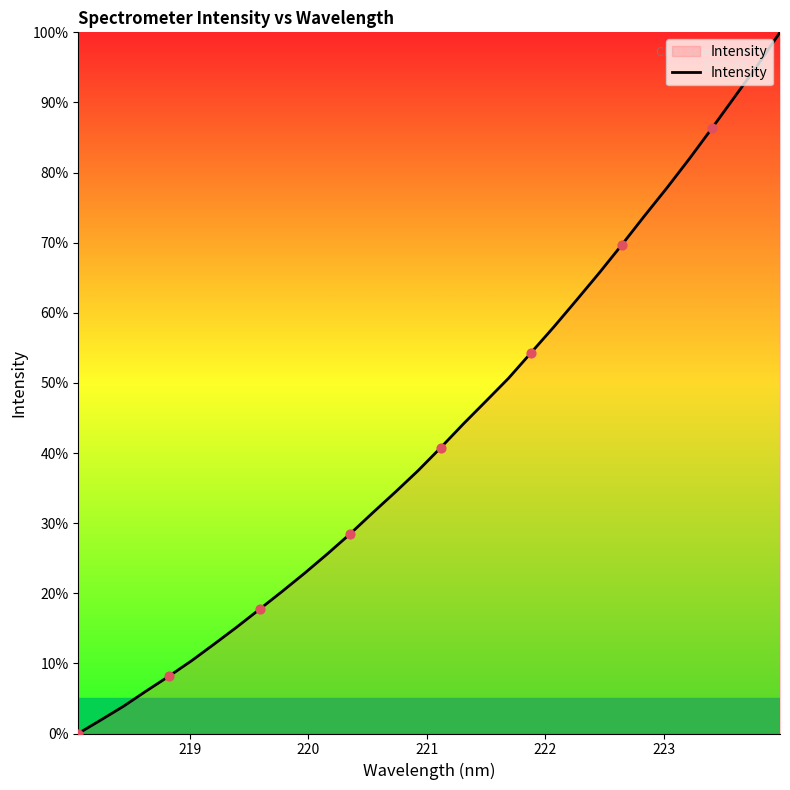

What is the difference between the maximum and minimum values?

100.0